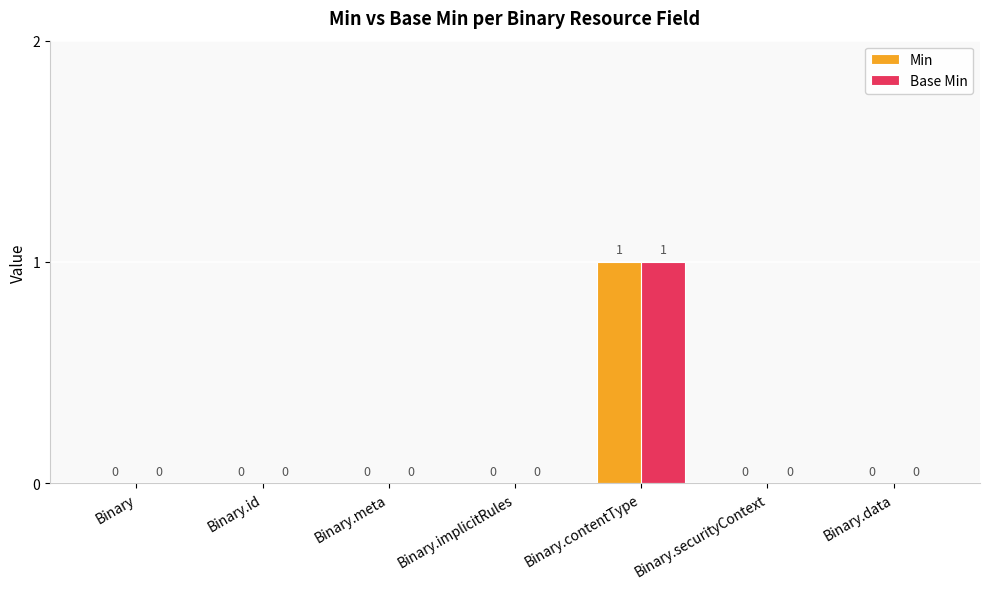

At which category is the sum across all series the highest?

Binary.contentType